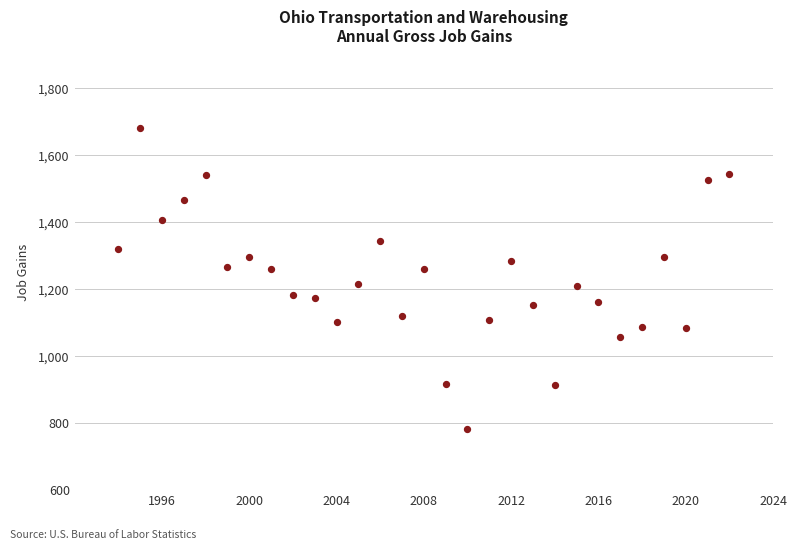

What is the range of X values (max minus min)?

28